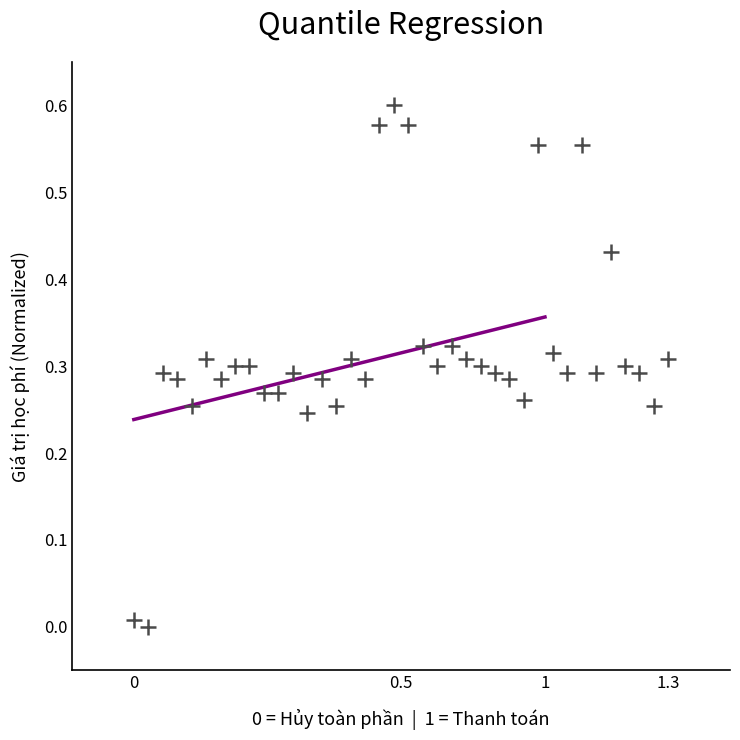

What is the range of X values (max minus min)?

1.3